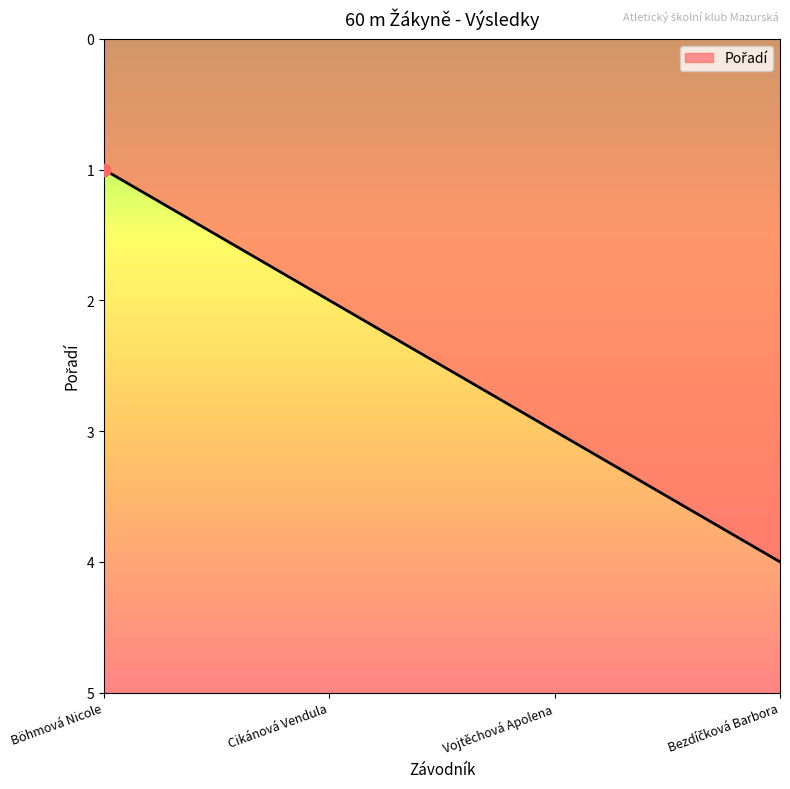

Approximately how many times larger is the value at Vojtěchová Apolena compared to Böhmová Nicole?

3.0